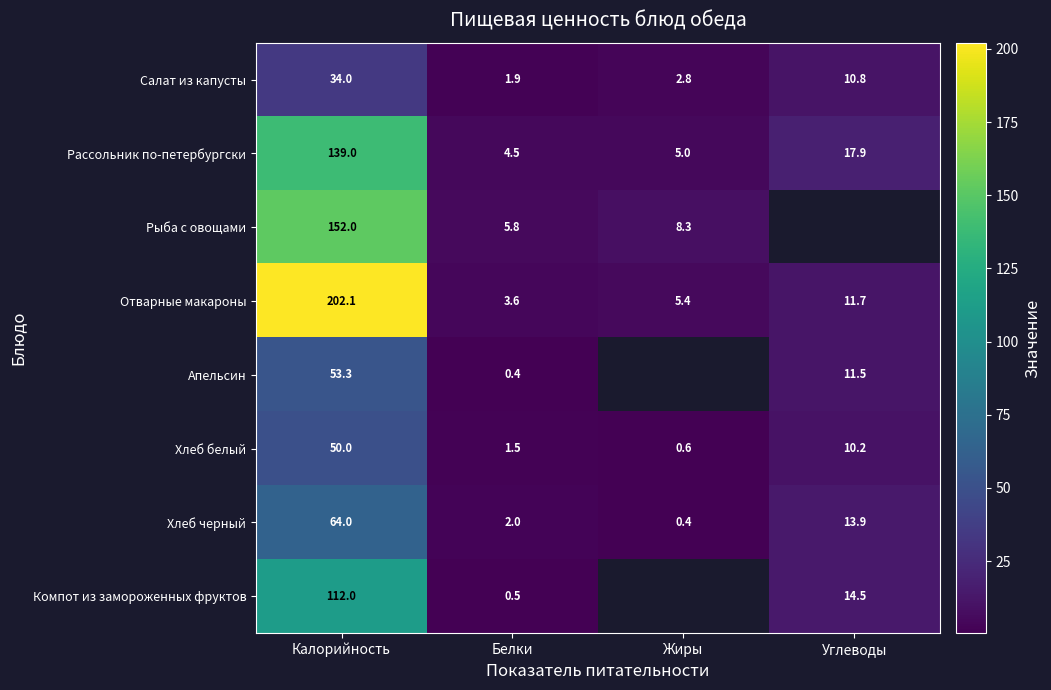

How many values in the Салат из капусты series exceed 10?

2